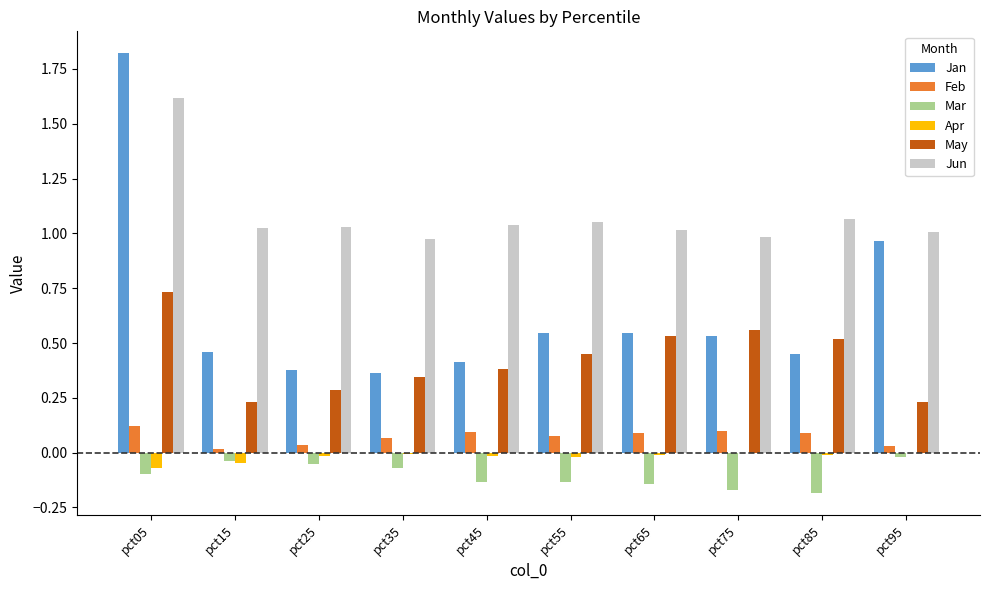

Where is Mar nearest to the value 0?

pct95